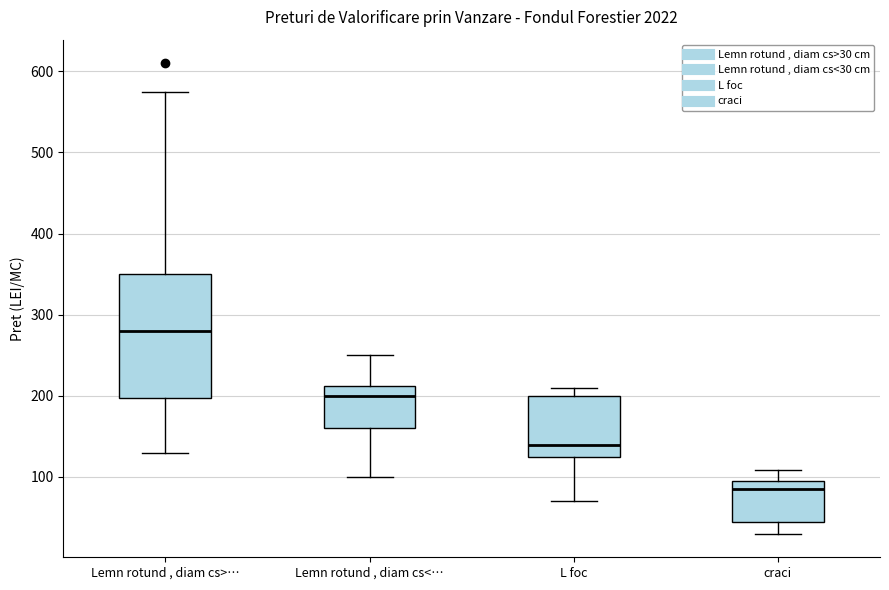

Reading left to right, read every box against the y-axis: the position of its median line, the range the box covers, and the ends of its whiskers. The values are not printed on the chart, so give them approximately, as read against the axis.

Lemn rotund , diam cs>…: median 280, box 200 to 350, whiskers 130 to 580
Lemn rotund , diam cs<…: median 200, box 160 to 210, whiskers 100 to 250
L foc: median 140, box 130 to 200, whiskers 70 to 210
craci: median 90, box 50 to 100, whiskers 30 to 110